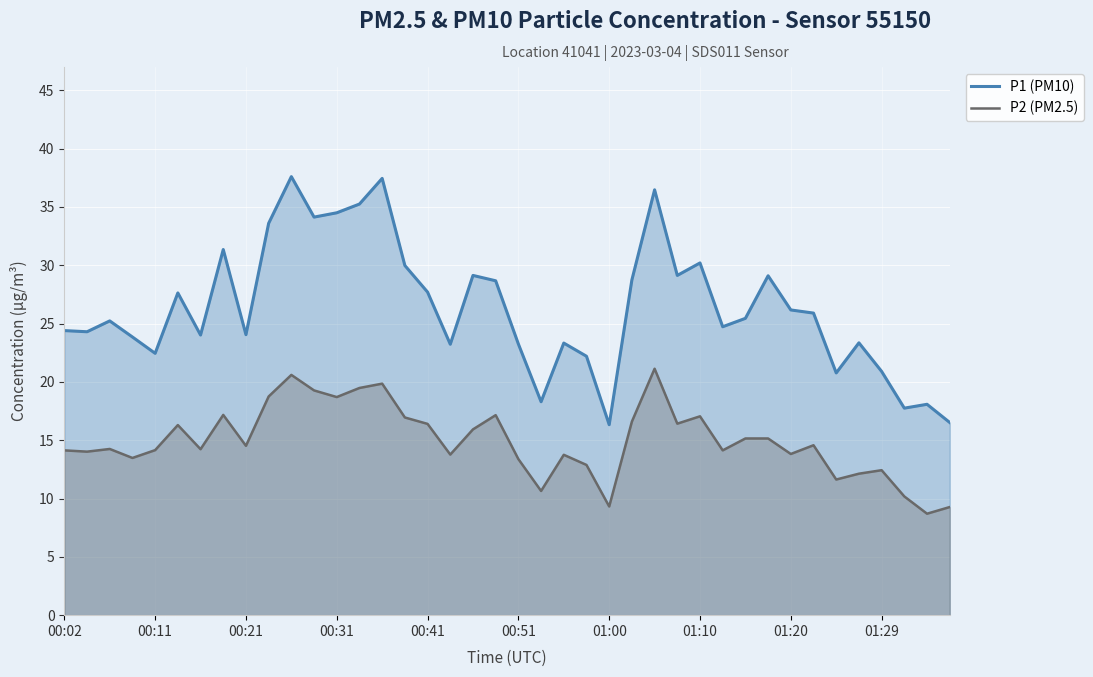

How many values in the P1 (PM10) series exceed 25?

21